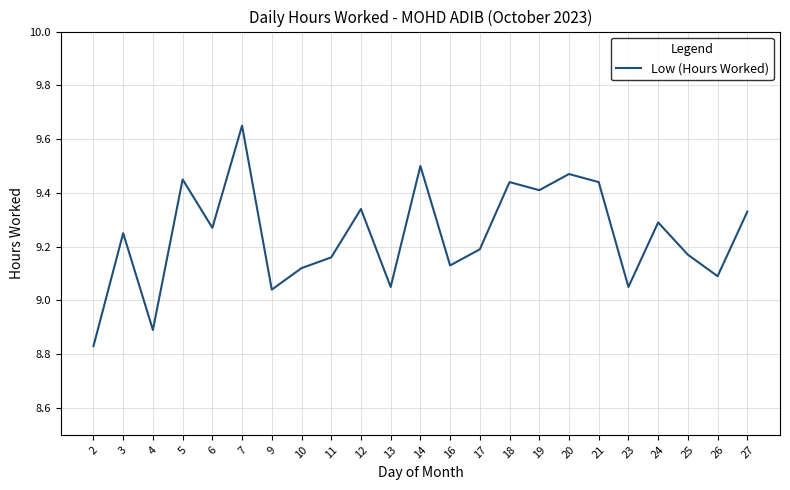

At which label does the data first exceed 9?

3